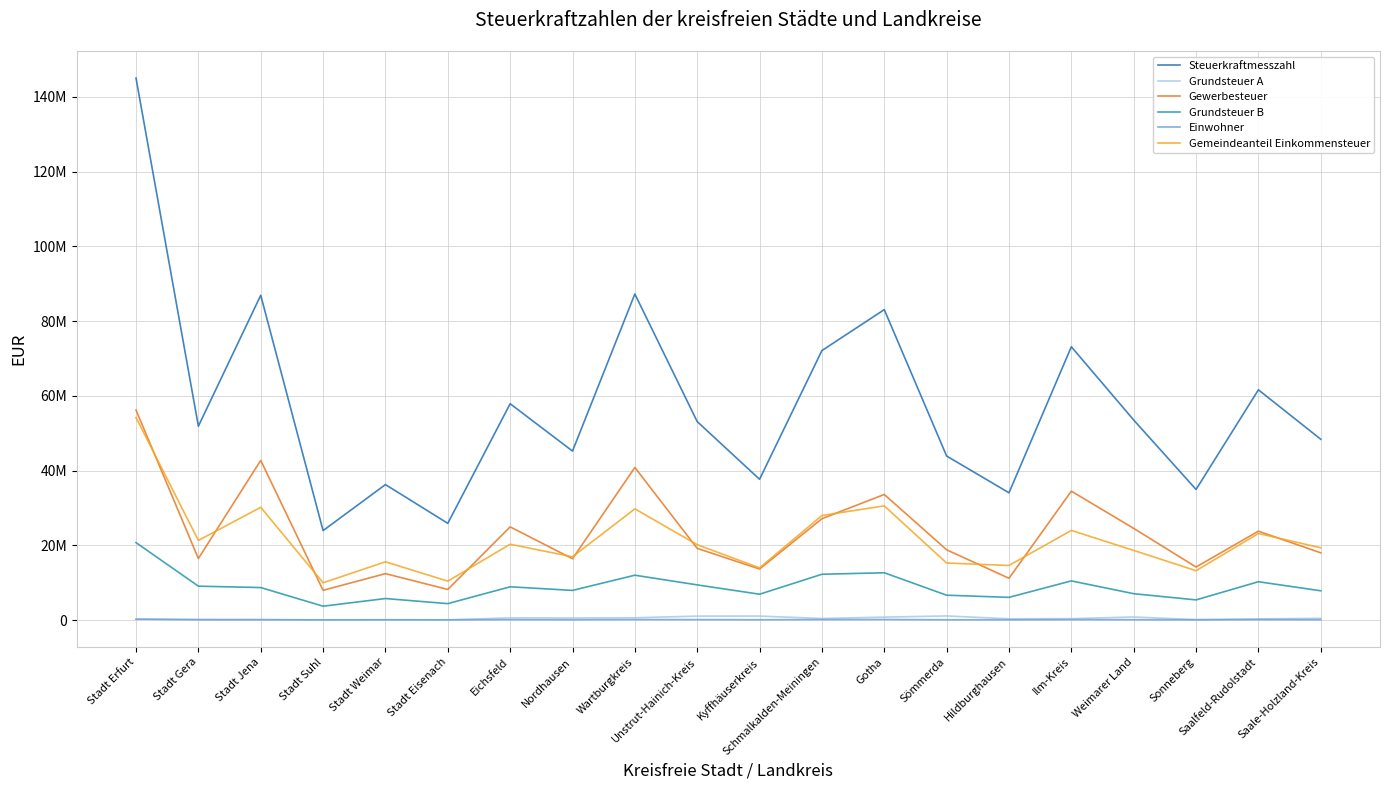

Rank the series by their maximum value, from highest to lowest.

Steuerkraftmesszahl, Gewerbesteuer, Gemeindeanteil Einkommensteuer, Grundsteuer B, Grundsteuer A, Einwohner